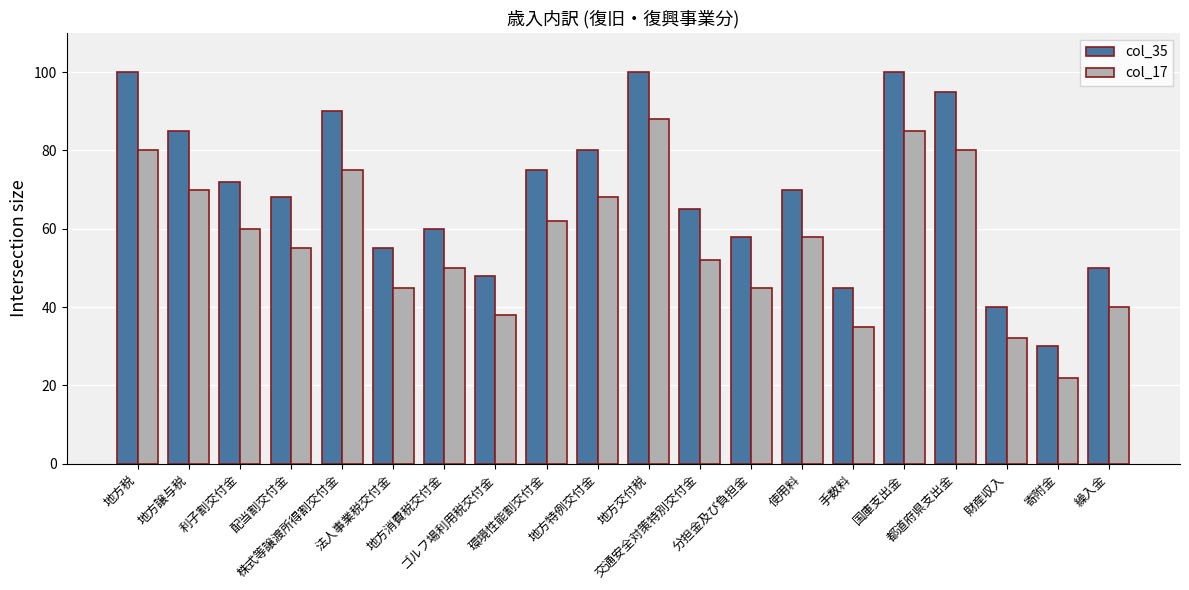

At which label is col_35 closest to 65?

交通安全対策特別交付金